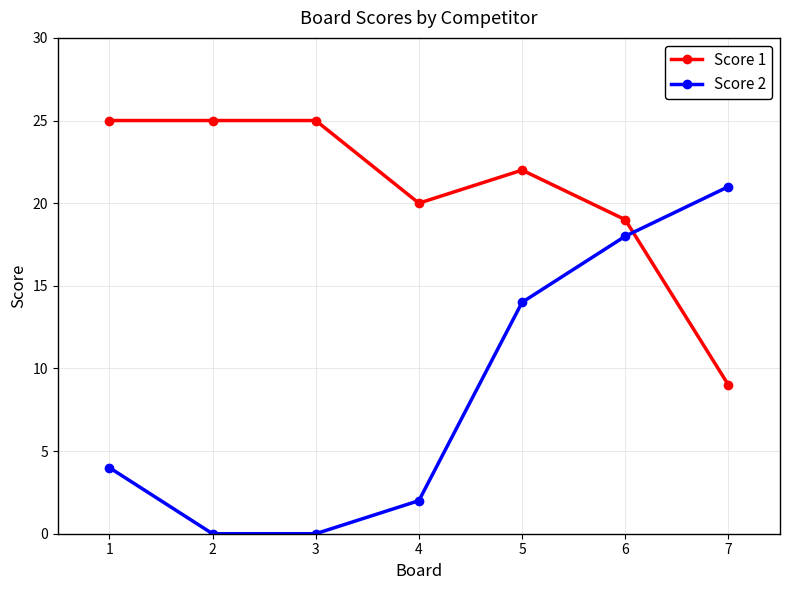

Which series has the widest spread of values?

Score 2